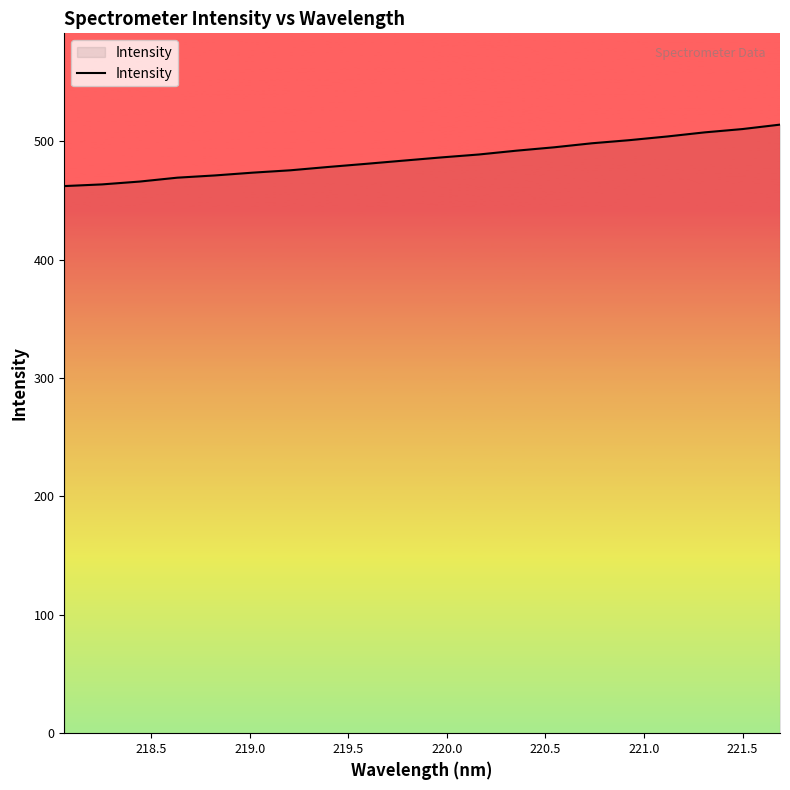

What is the maximum value shown in the chart?

514.0